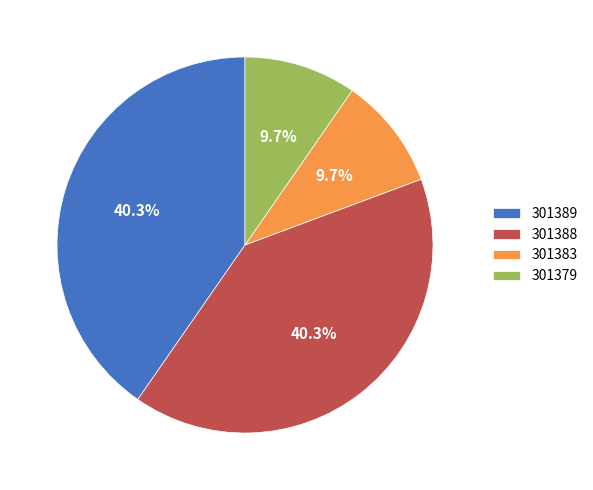

To the nearest percent, what percentage of the pie is 301383?

10%